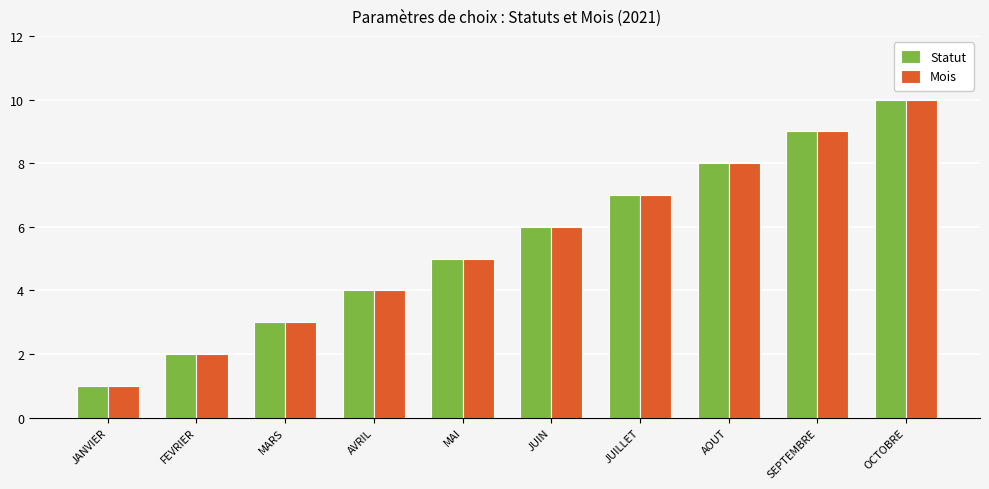

What is the difference between the second highest and minimum values in the Statut series?

8